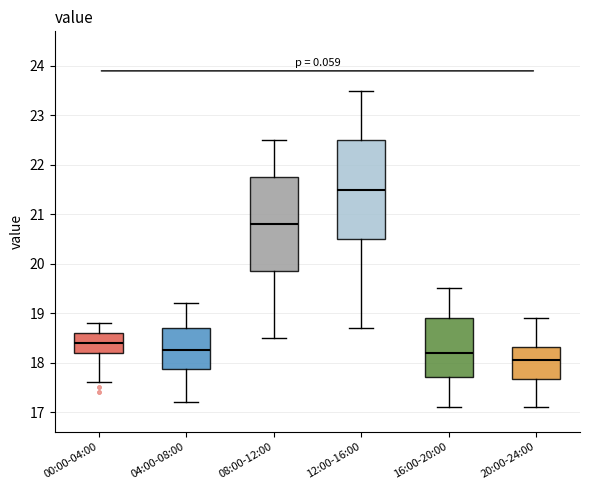

Where is the lower edge of the box for 04:00-08:00 on the y-axis? The values are not printed on the chart, so give them approximately, as read against the axis.

17.9